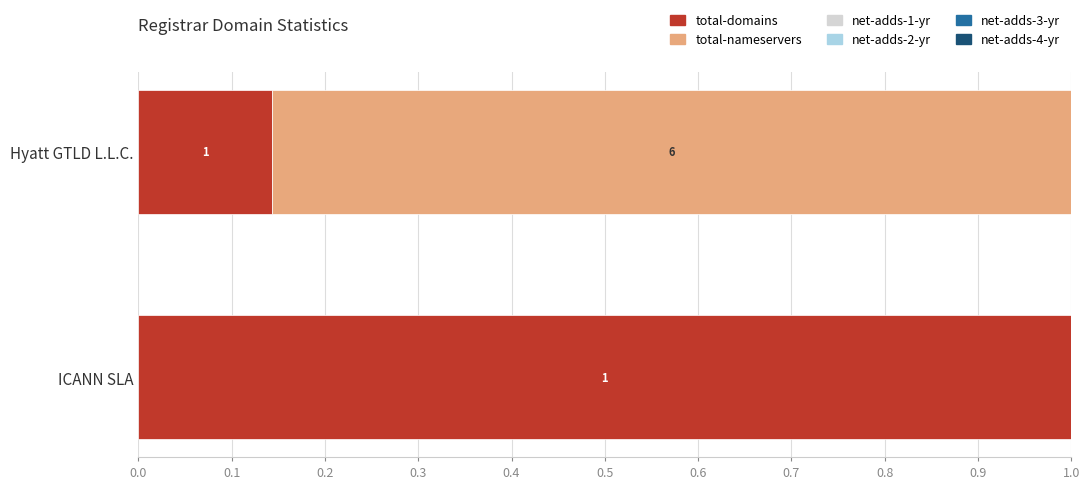

True or false: total-domains has a value of 0.2 at Hyatt GTLD L.L.C..

False